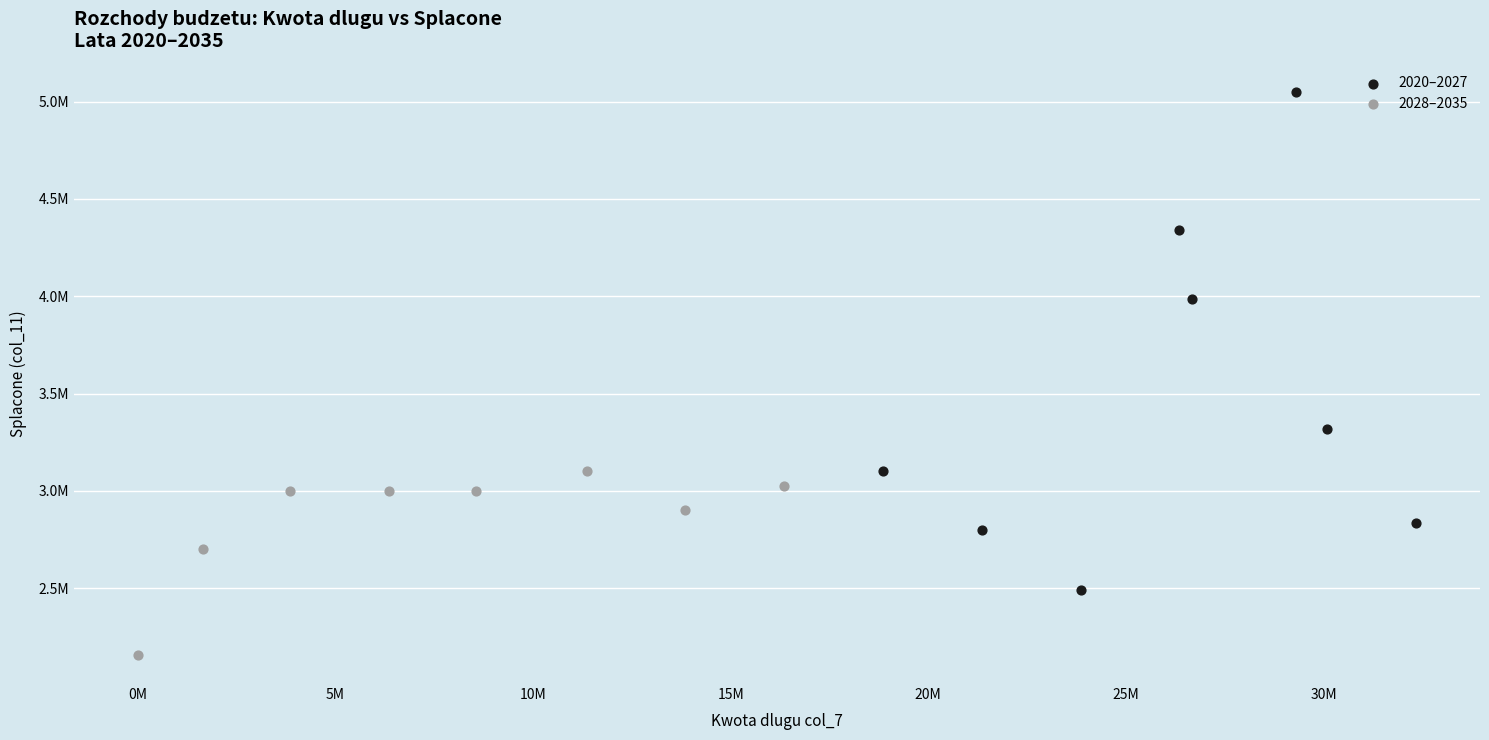

What are all the series names shown in the legend?

2020–2027, 2028–2035